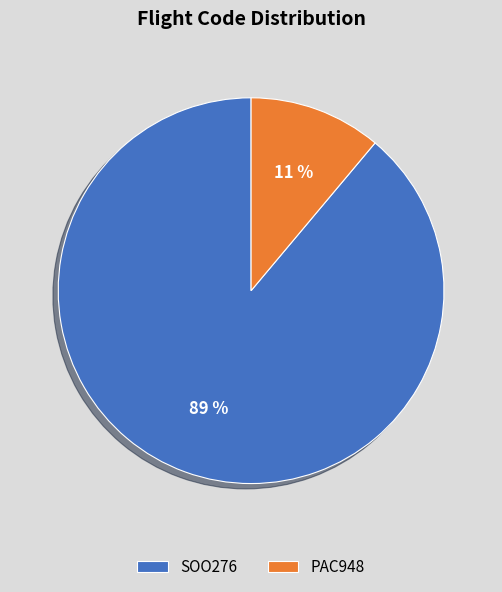

Is there a majority slice in this chart?

Yes